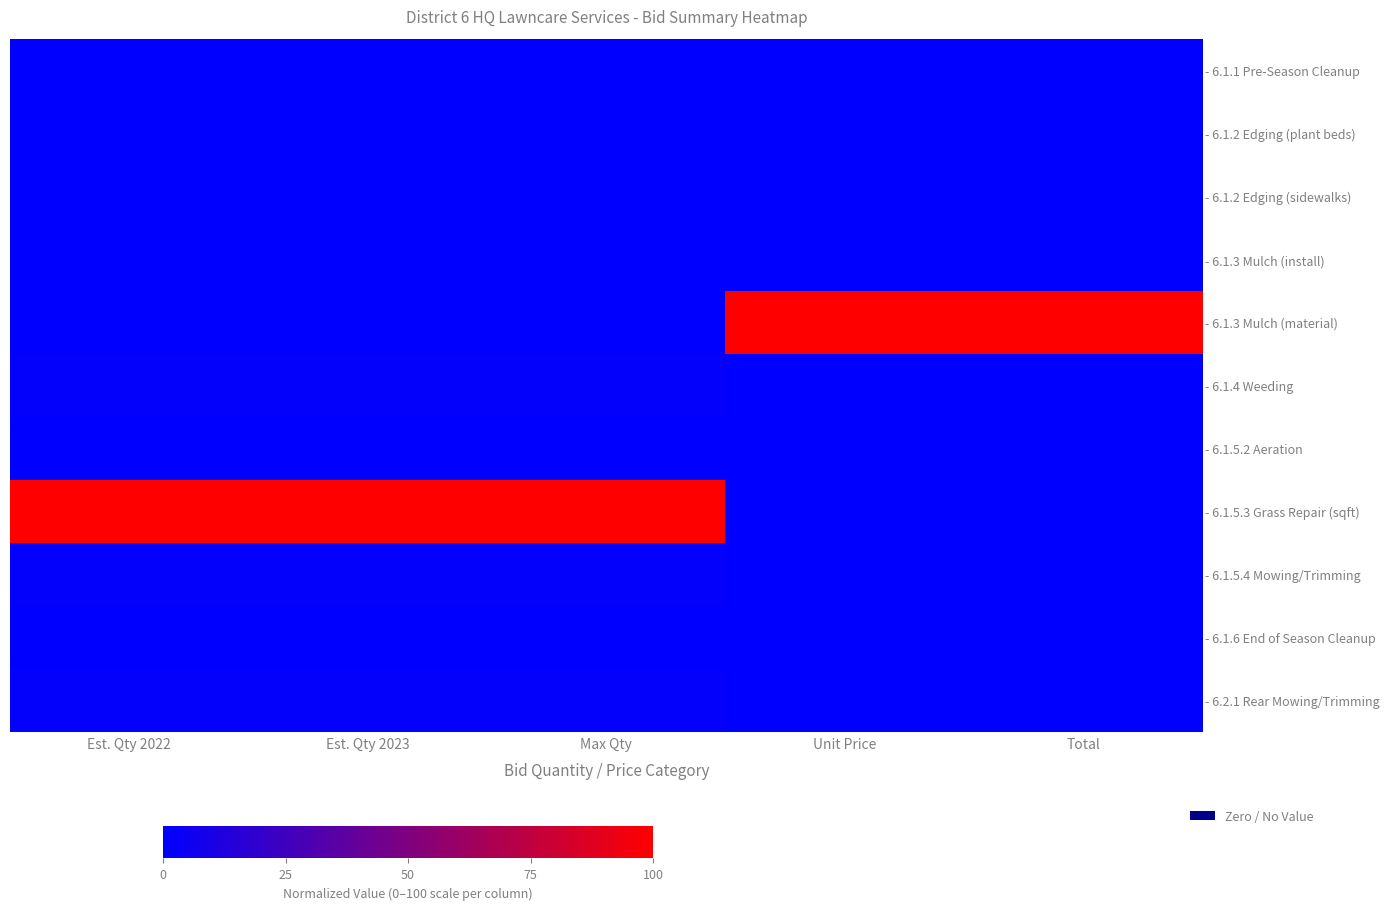

What is the spread (max minus min) of values at Est. Qty 2023?

100.0